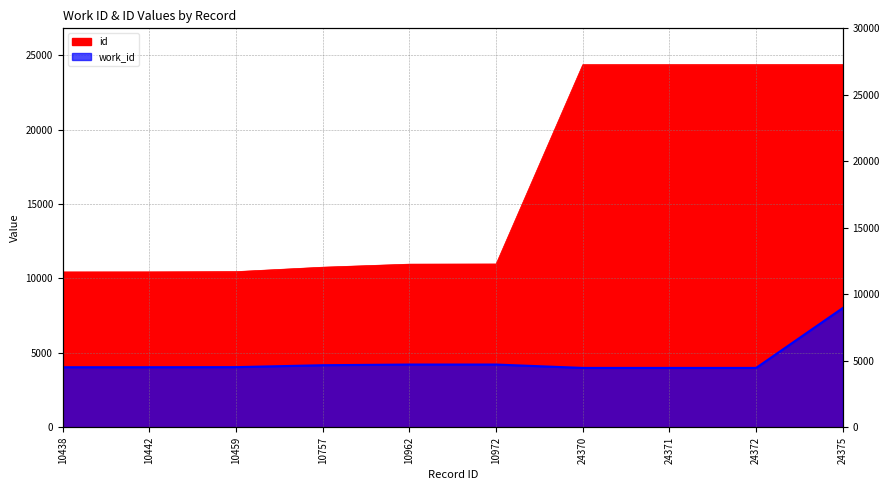

Which has a higher value, 10438 or 24370?

24370